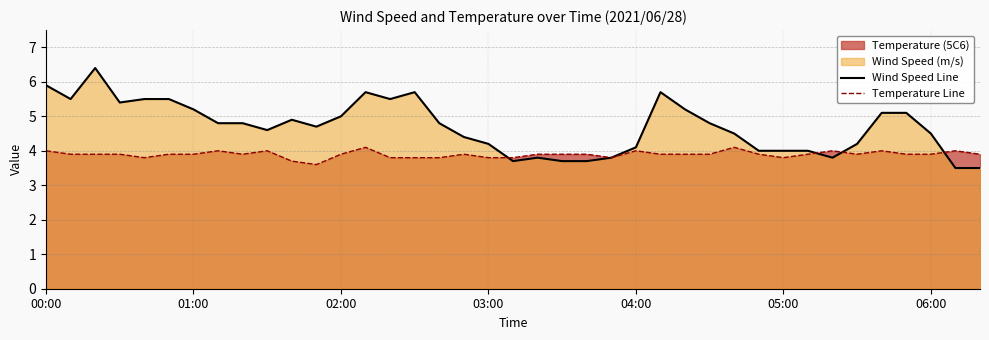

Rank the series by their maximum value, from lowest to highest.

Temperature Line, Wind Speed Line